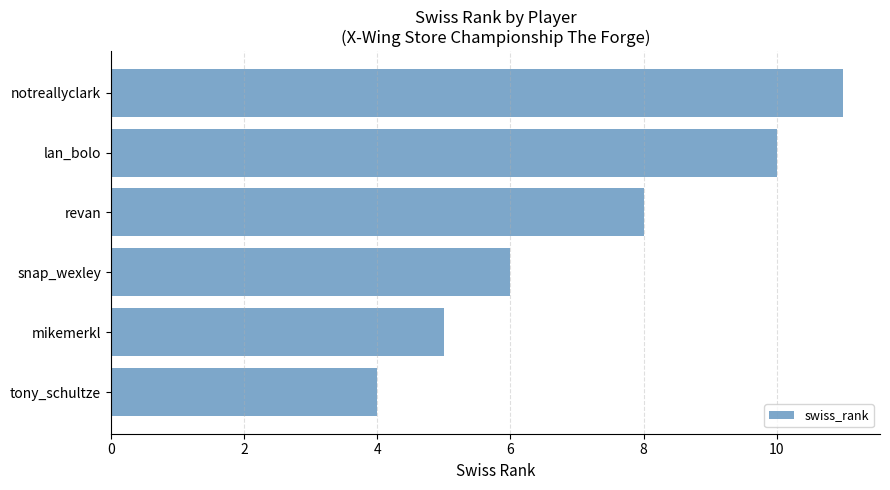

What is the maximum value shown in the chart?

11